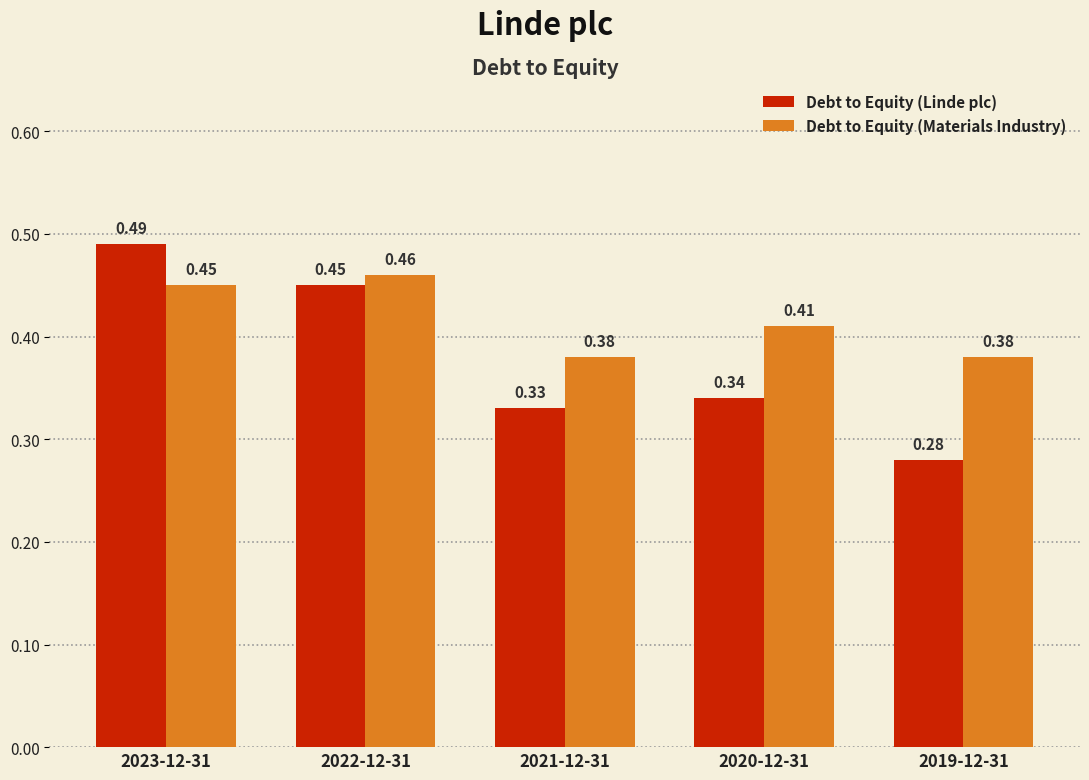

How many categories are shown in the chart?

5